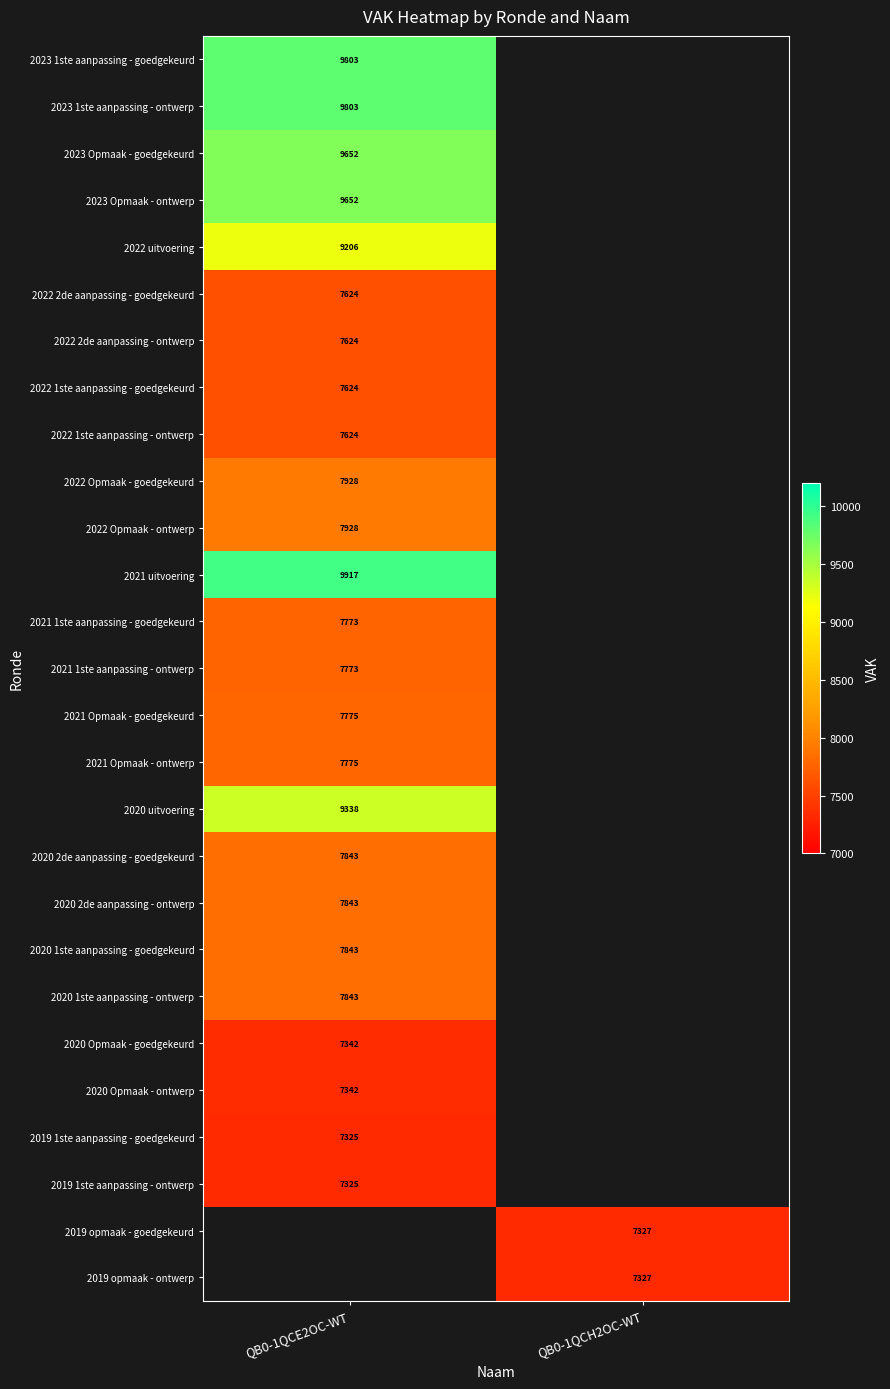

True or false: 2020 Opmaak - goedgekeurd has a value of 9868 at QB0-1QCE2OC-WT.

False